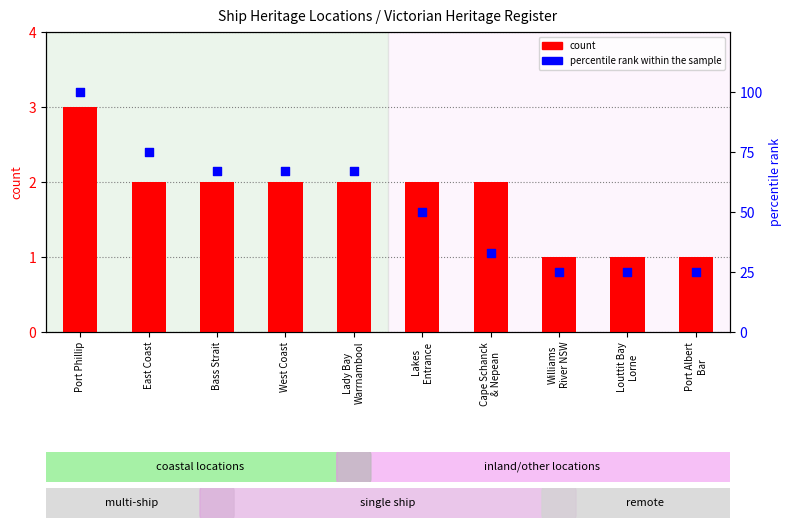

Which series reaches the minimum Y coordinate?

count